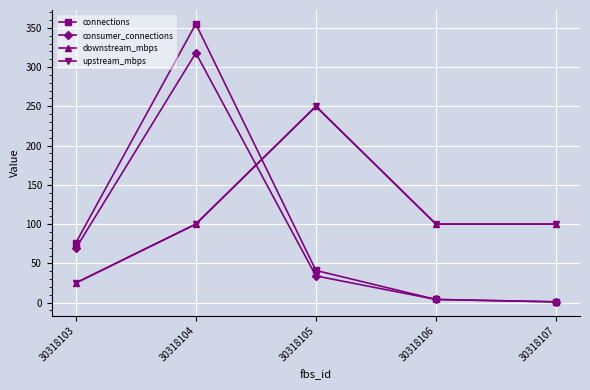

Which series ends up on top after the final intersection of consumer_connections and upstream_mbps?

upstream_mbps